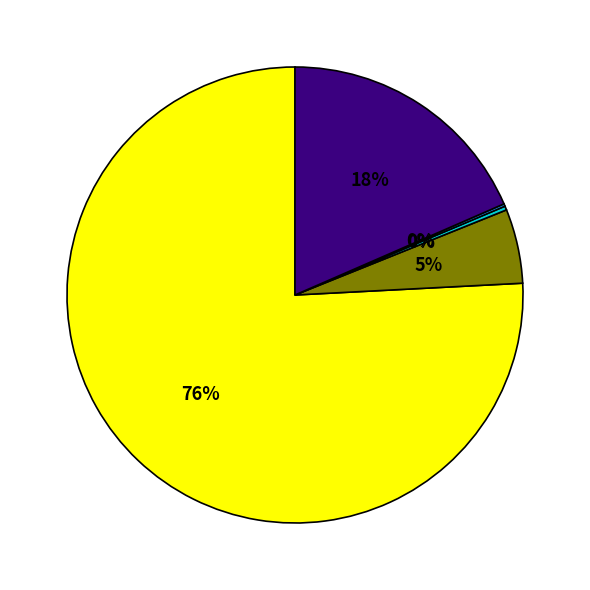

To the nearest percent, what is the average slice percentage?

20%